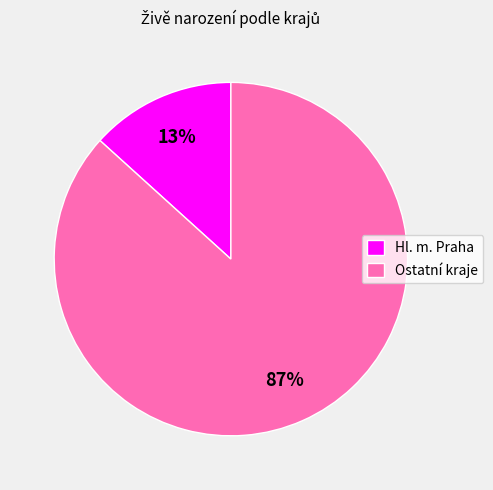

Do Hl. m. Praha and Ostatní kraje together represent more than half of the pie?

Yes